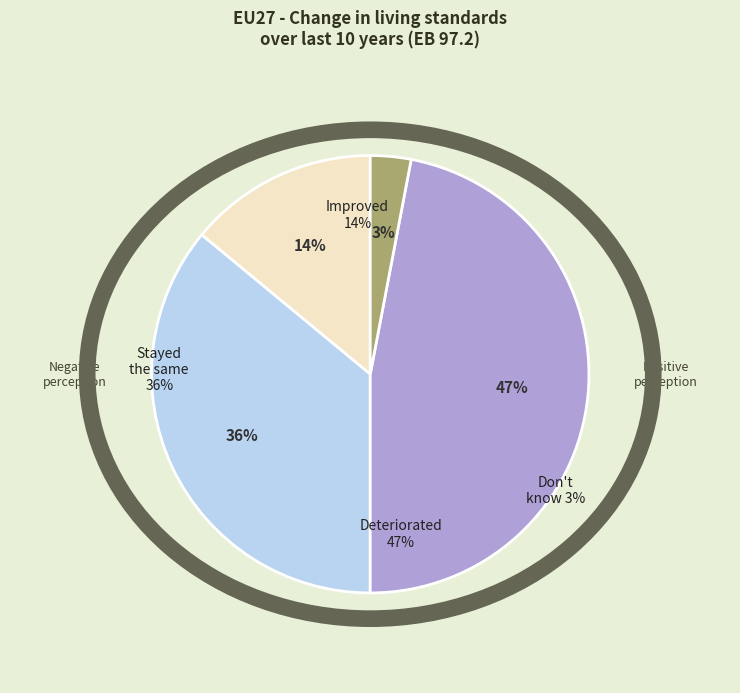

Is there a majority slice in this chart?

No